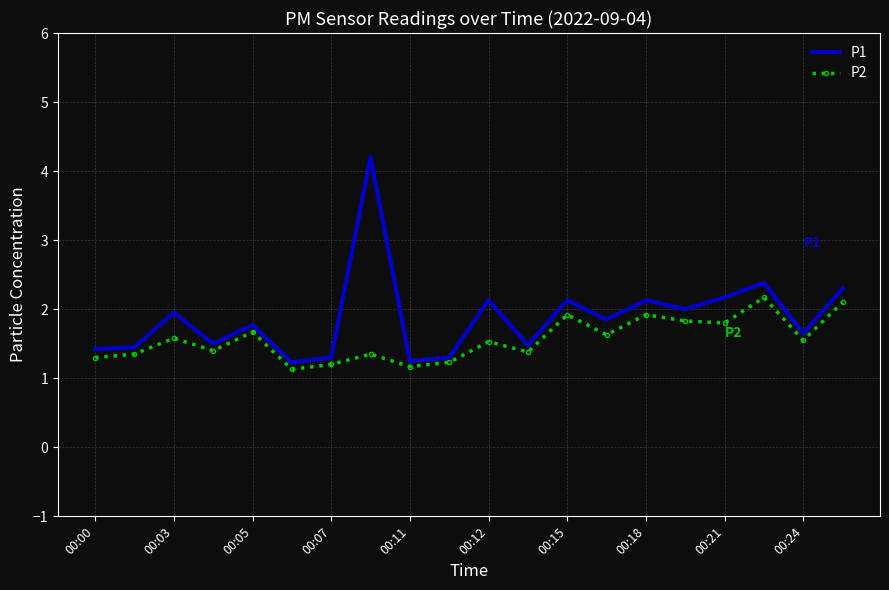

What is the maximum value for P2?

2.2